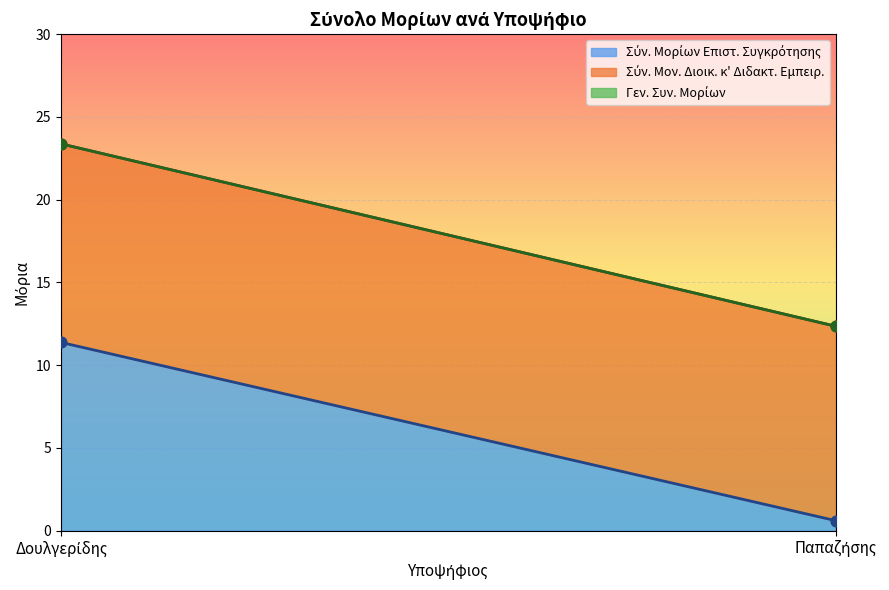

At how many categories does at least one series exceed 14?

1